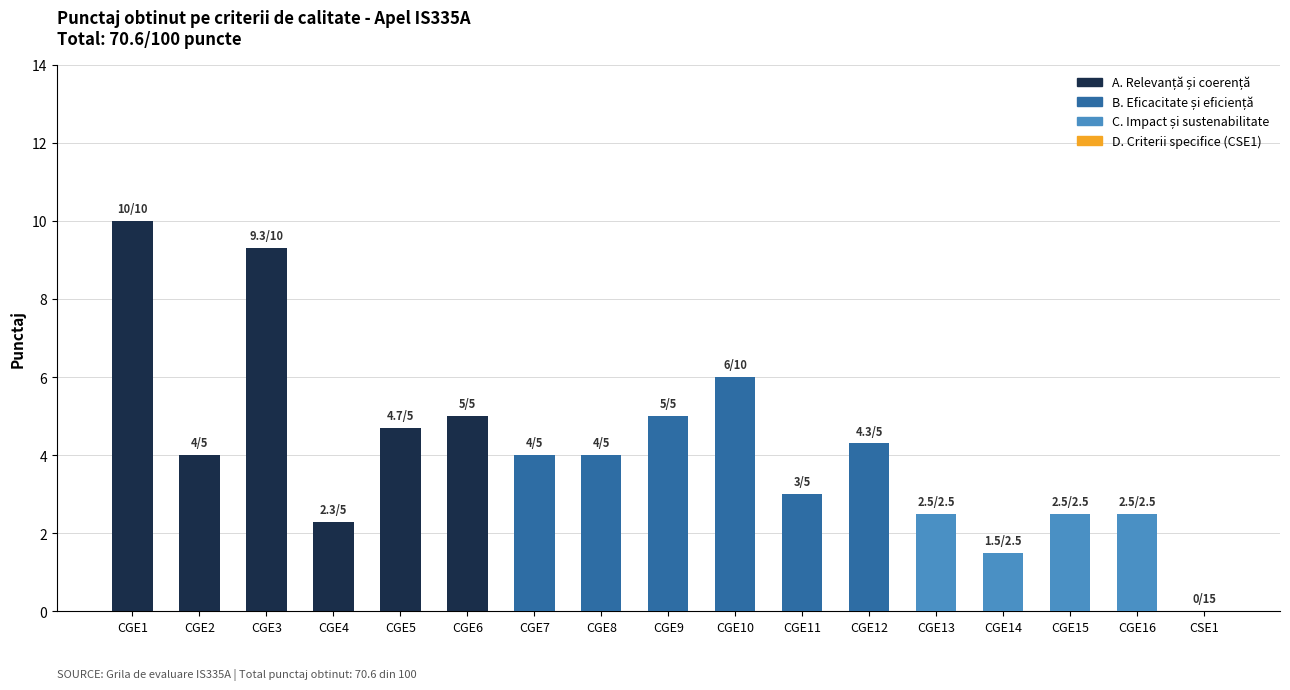

Approximately how many times larger is the value at CGE15 compared to CGE2?

0.6